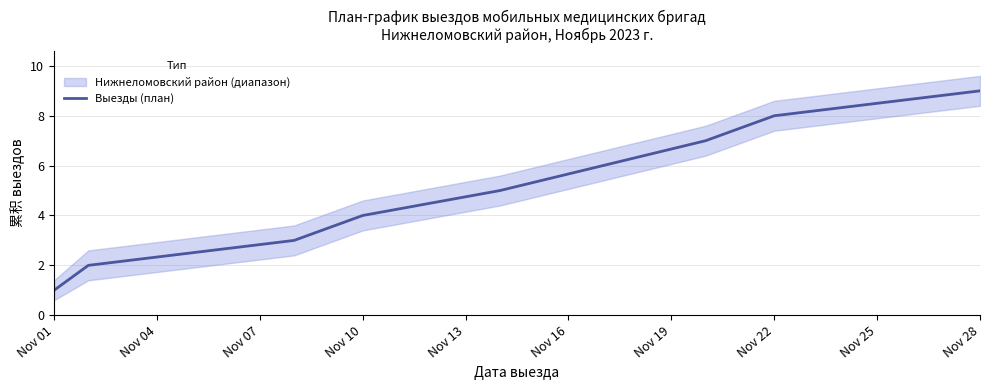

How many lines are shown in the chart?

1